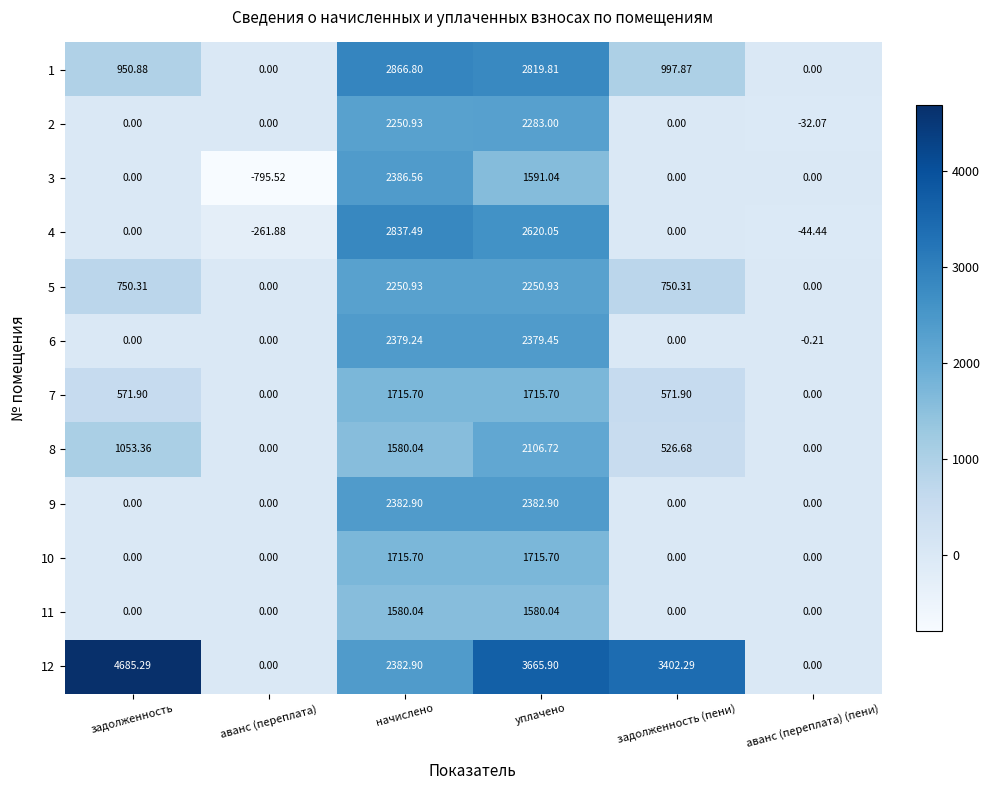

At which label does 7 first exceed 571?

задолженность